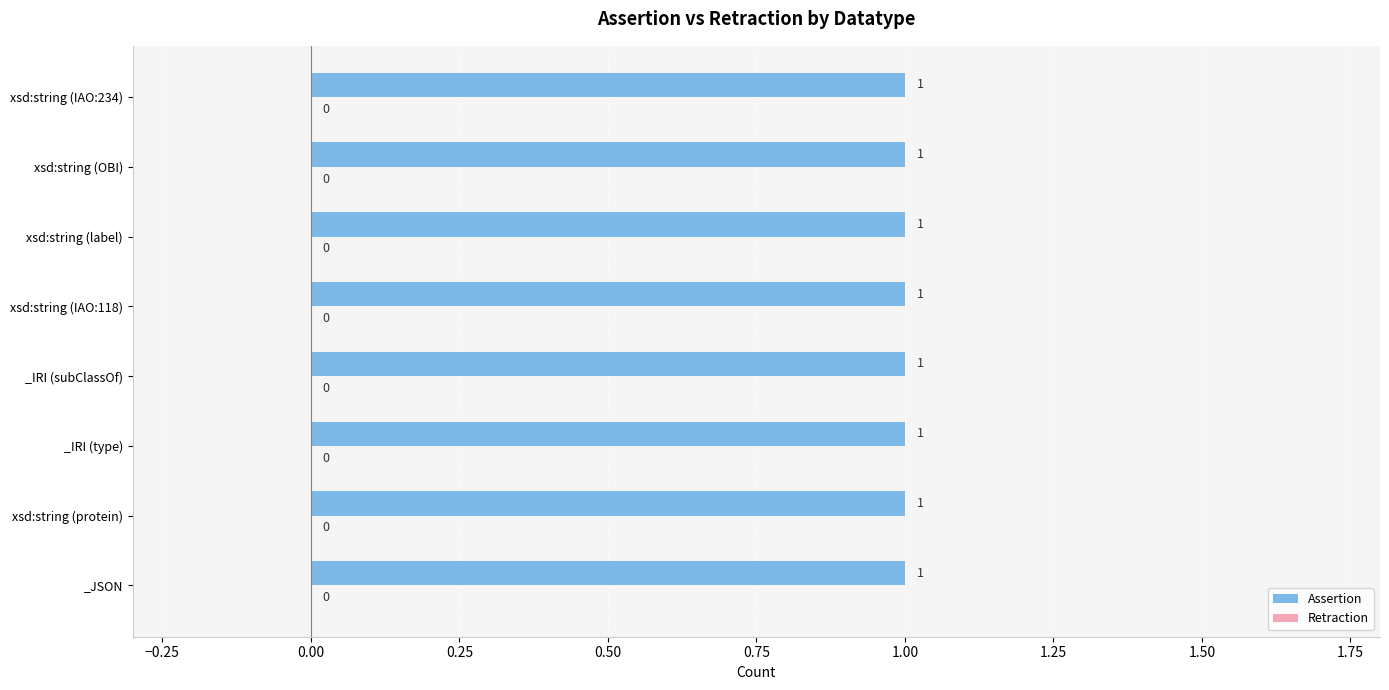

Read the assertion value at xsd:string.

1